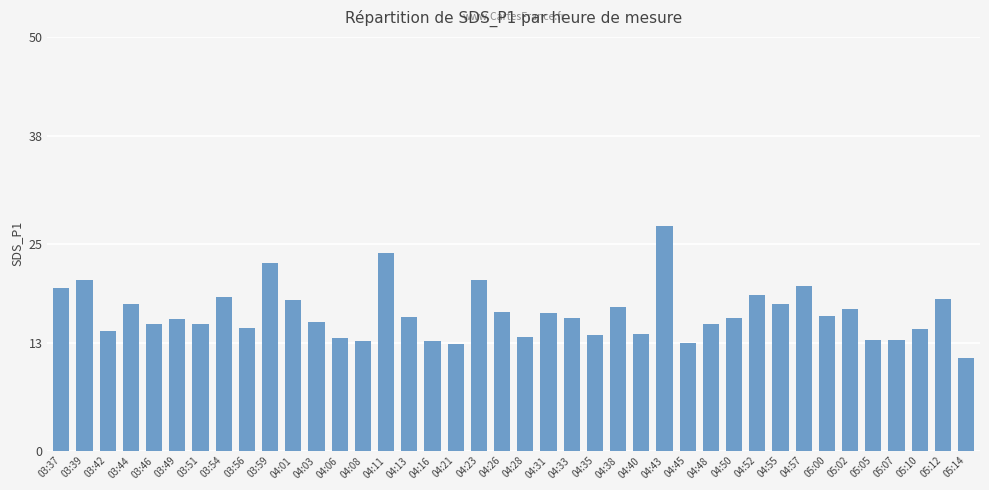

Which category has the highest value across all series?

04:43